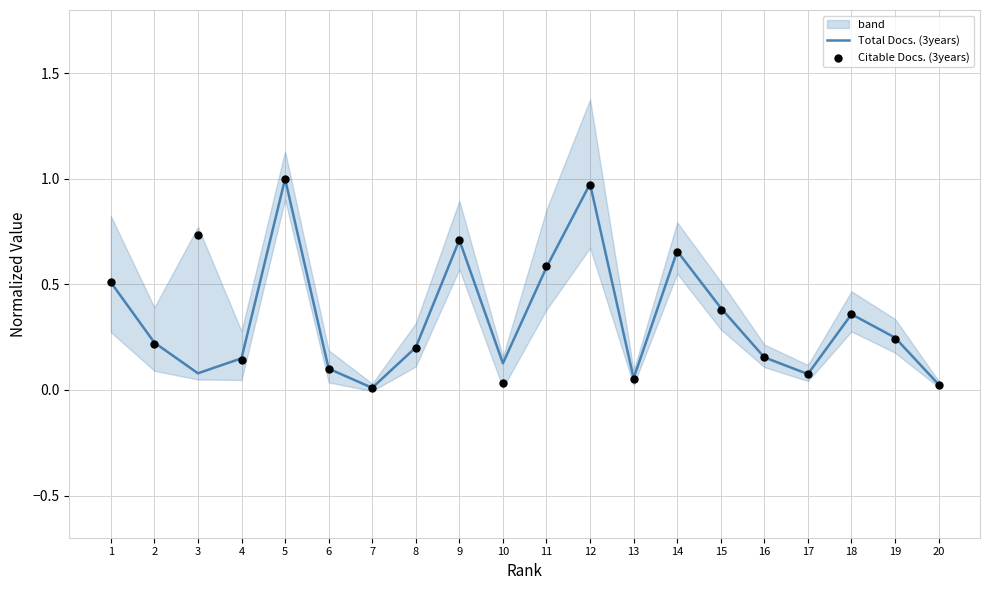

Is the value of Total Docs. (3years) at 11 greater than the value of Citable Docs. (3years) at 17?

Yes